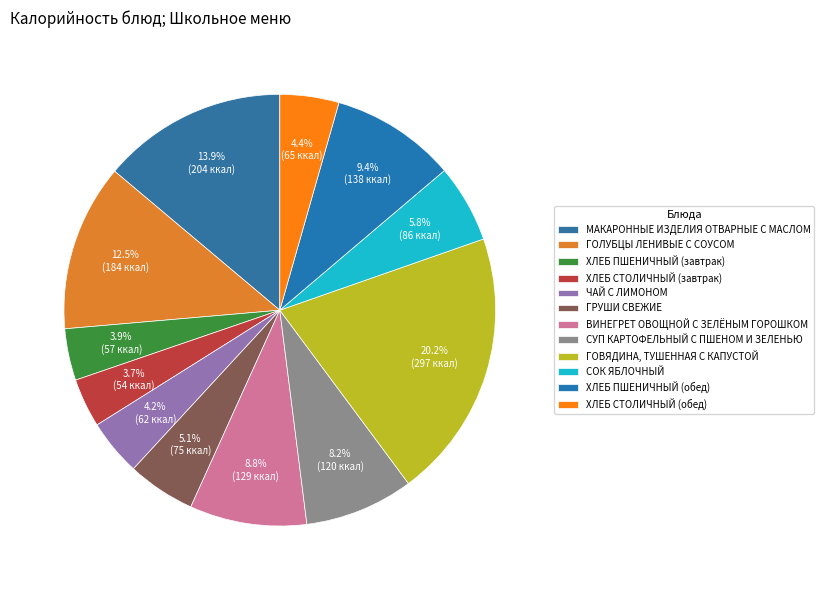

How many segments does this pie chart have?

12